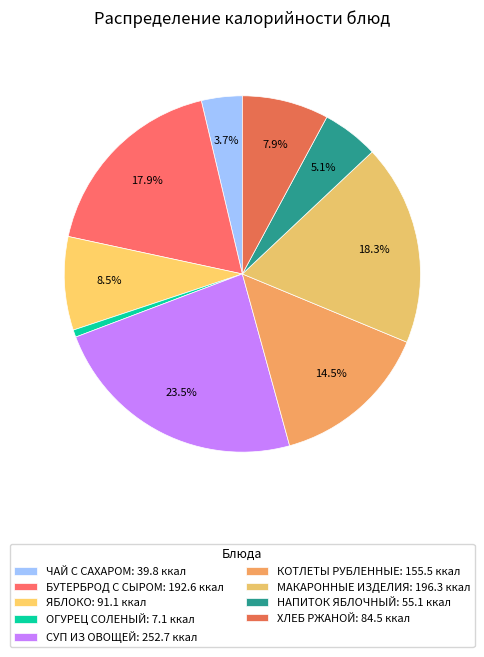

What percentage is the КОТЛЕТЫ РУБЛЕННЫЕ slice, to the nearest percent?

14%